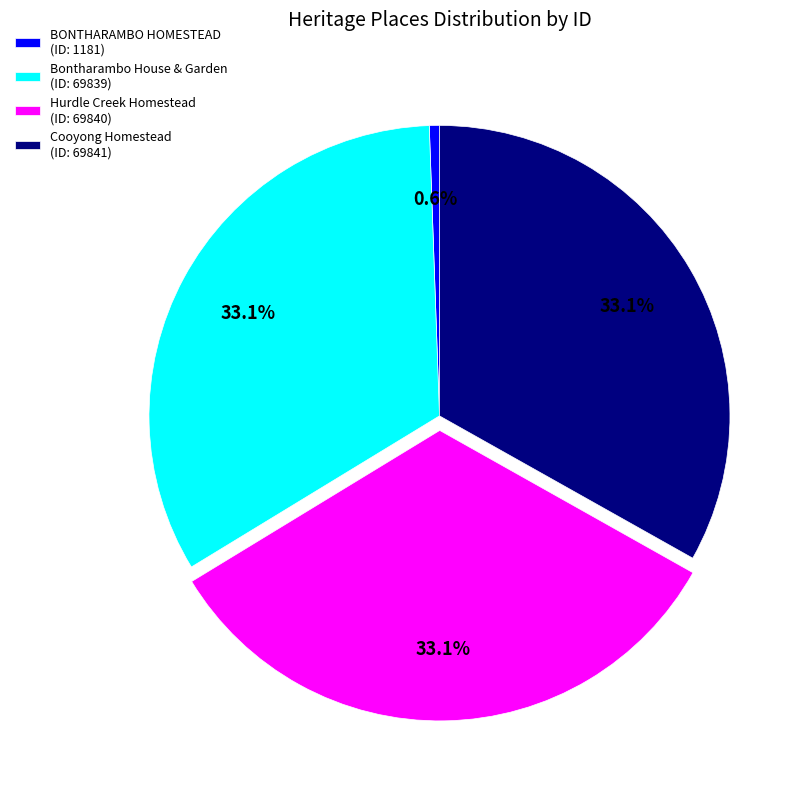

Does BONTHARAMBO HOMESTEAD account for over 50% of the chart?

No